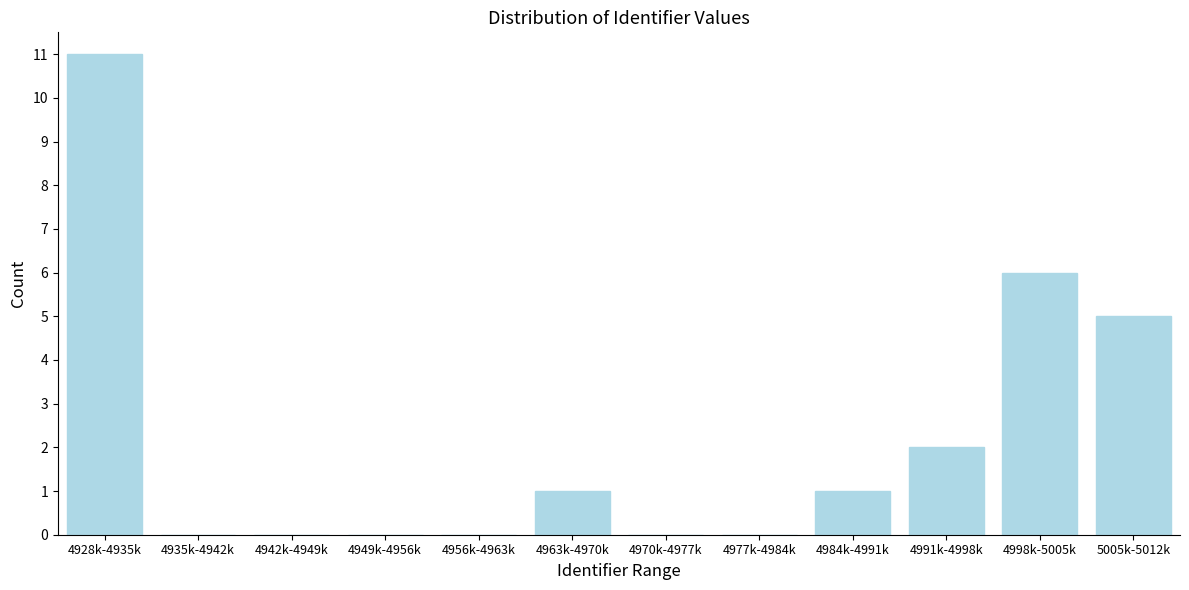

Reading left to right, transcribe all the data shown in this chart.

4928k-4935k=11	4935k-4942k=0	4942k-4949k=0	4949k-4956k=0	4956k-4963k=0	4963k-4970k=1	4970k-4977k=0	4977k-4984k=0	4984k-4991k=1	4991k-4998k=2	4998k-5005k=6	5005k-5012k=5